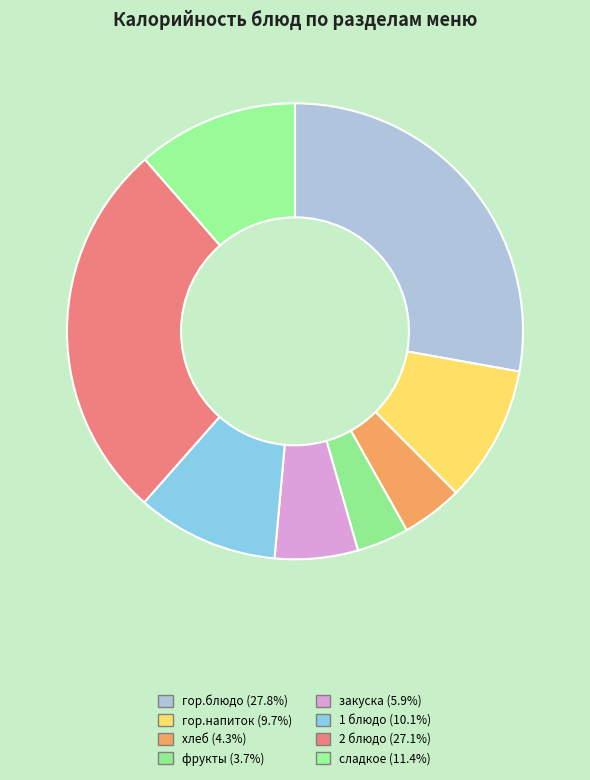

Count the number of slices in the pie.

8